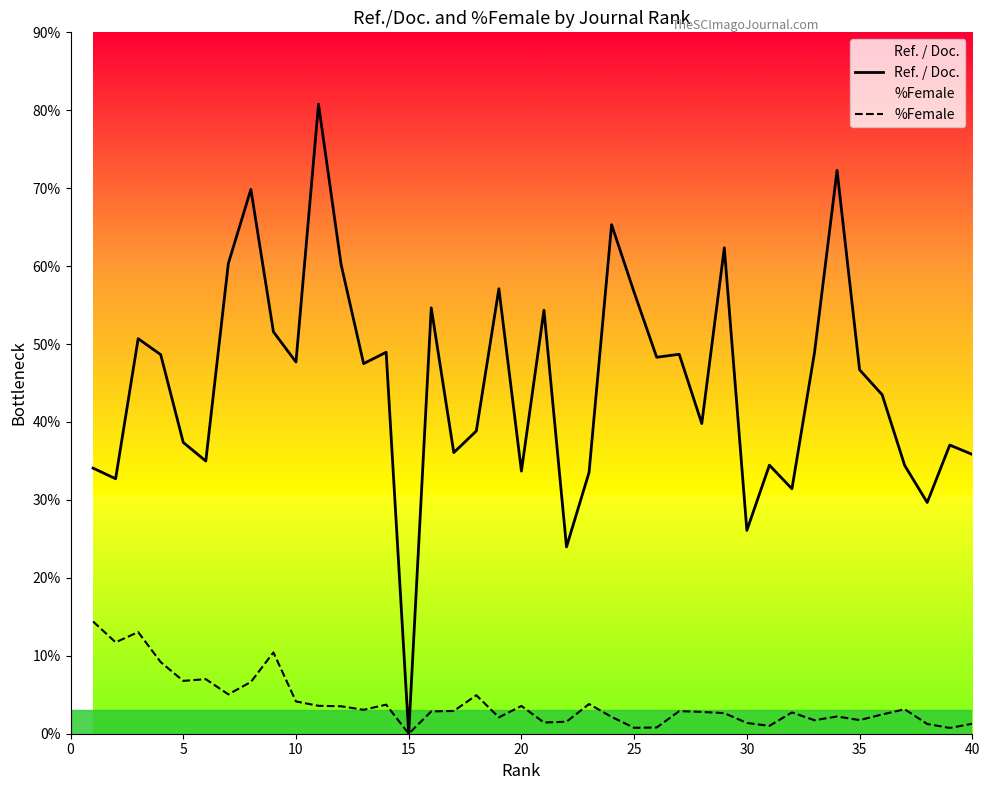

Which series has the widest spread of values?

Ref. / Doc.